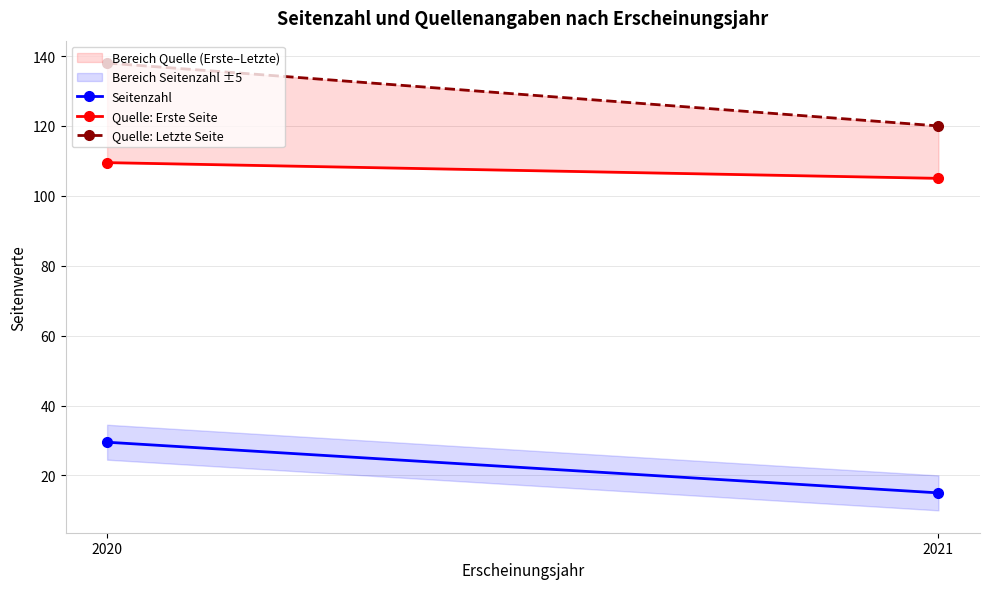

List the series in order of their overall mean, highest first.

Quelle: Letzte Seite, Quelle: Erste Seite, Seitenzahl